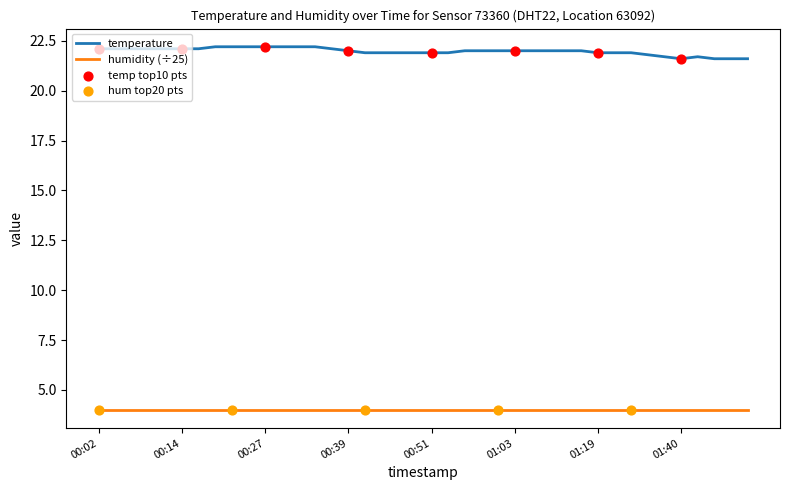

What is the greatest value displayed?

22.2